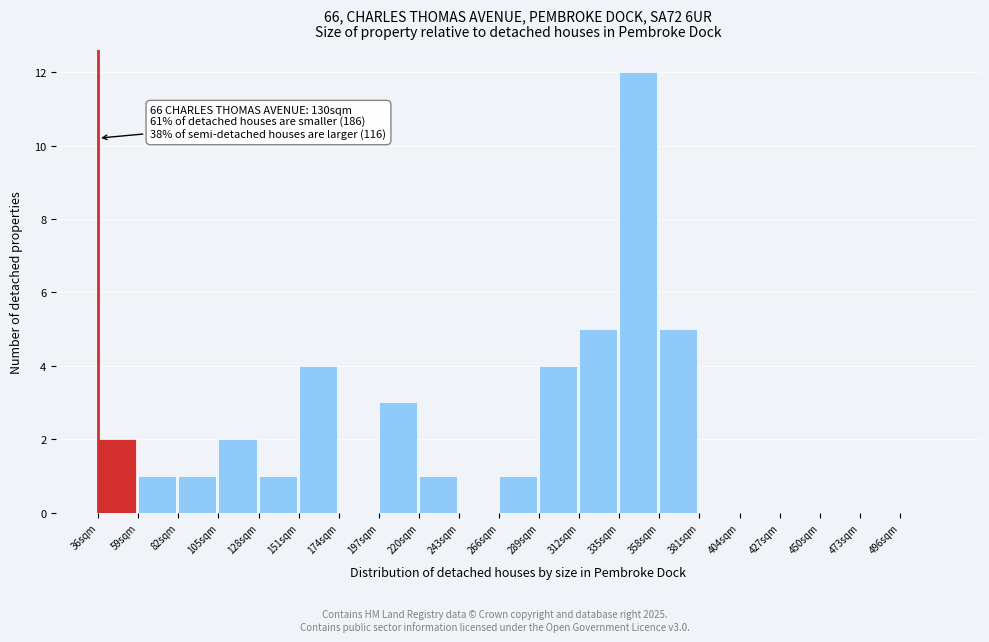

Over which range of the x-axis is the bar tallest?

335 to 358